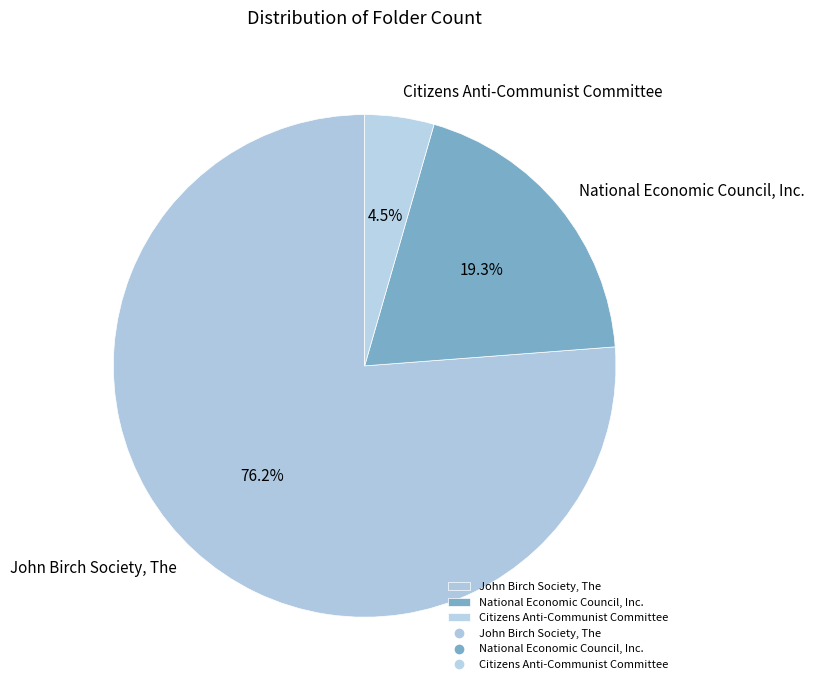

To the nearest percent, what is the combined percentage of National Economic Council, Inc. and Citizens Anti-Communist Committee?

24%